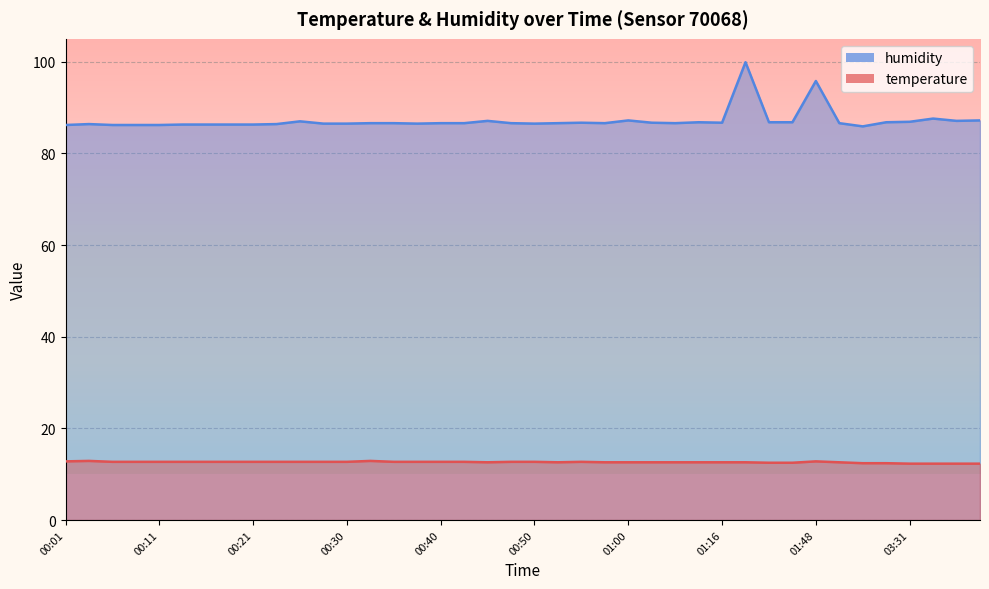

List the labels in order of humidity value, smallest first.

03:26, 00:01, 00:06, 00:08, 00:11, 00:13, 00:16, 00:18, 00:21, 00:03, 00:23, 00:28, 00:30, 00:38, 00:50, 00:33, 00:35, 00:40, 00:43, 00:48, 00:53, 00:58, 01:11, 01:50, 00:55, 01:03, 01:16, 01:13, 01:30, 01:33, 03:28, 03:31, 00:25, 00:45, 03:36, 01:00, 03:38, 03:33, 01:48, 01:27